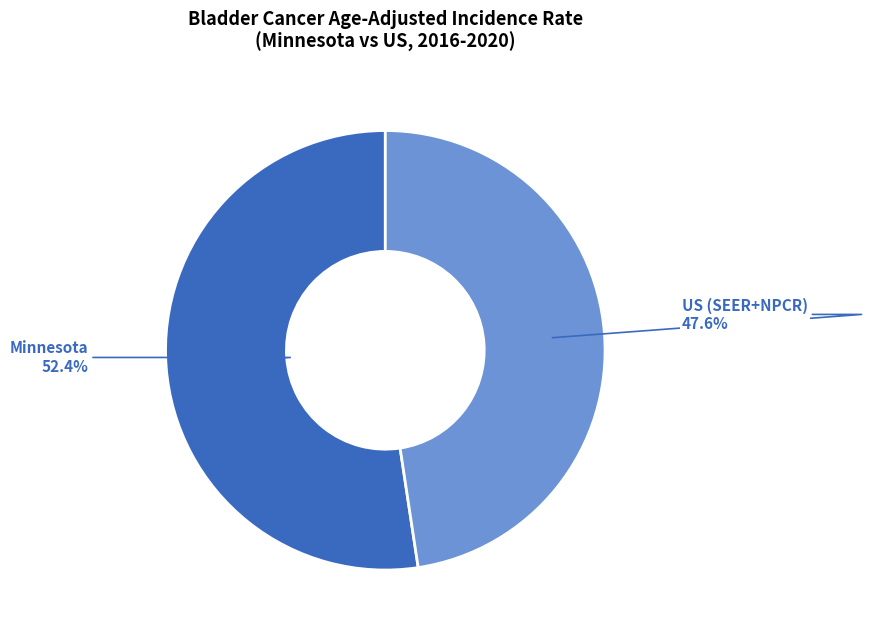

Does any single category account for the majority?

Yes